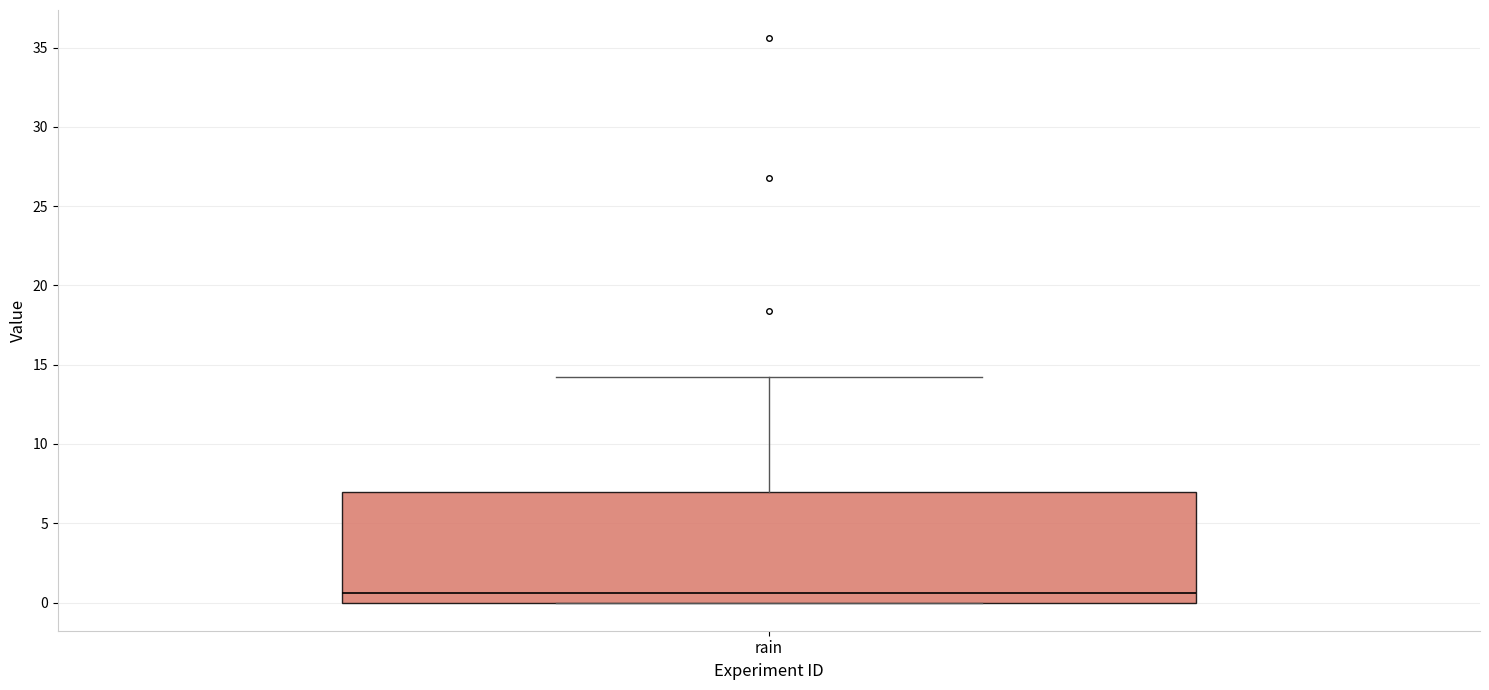

Transcribe this box plot: give where the median line is, the range the box spans, and where the two whiskers end, as read against the y-axis. The values are not printed on the chart, so give them approximately, as read against the axis.

median 0.5, box 0.0 to 7.0, whiskers 0.0 to 14.0